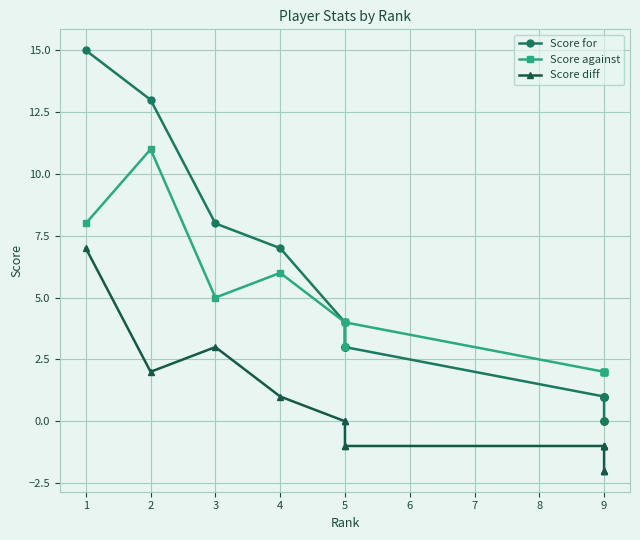

Reading left to right, what are all the values shown in this chart?

Score for: 15	13	8	7	4	3	3	3	1	1	1	1	1	0	0	0
Score against: 8	11	5	6	4	3	4	4	2	2	2	2	2	2	2	2
Score diff: 7	2	3	1	0	0	-1	-1	-1	-1	-1	-1	-1	-2	-2	-2